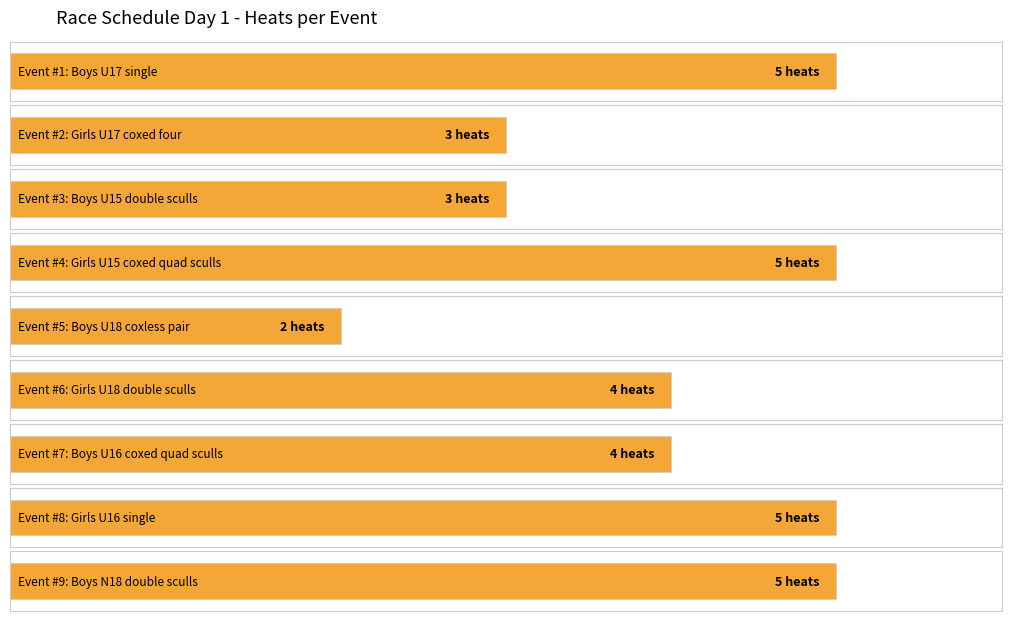

The value of Events at Boys U15 double sculls is 4. True or false?

False